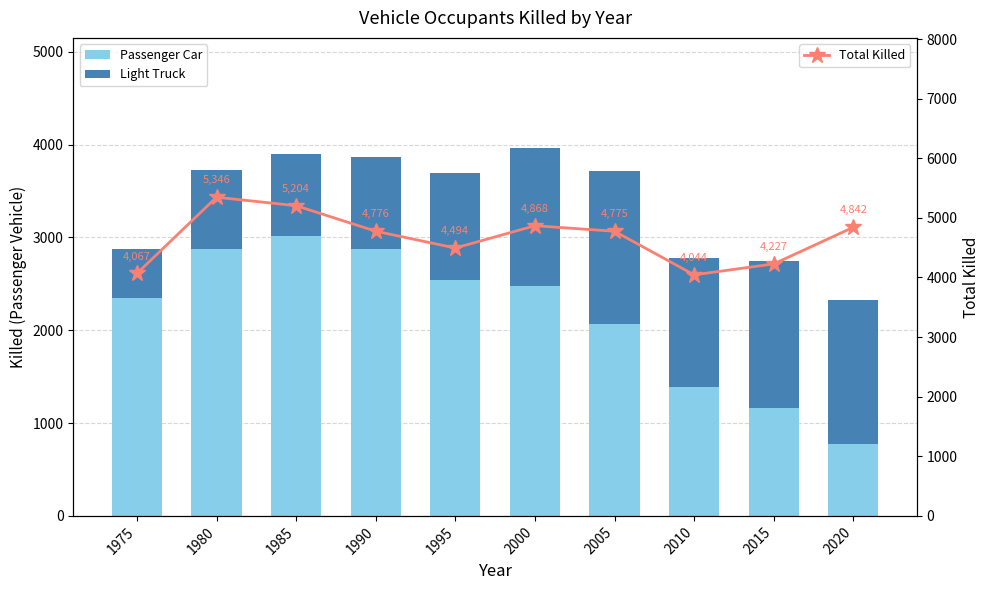

What is the difference between the second highest and minimum values in the Light Truck series?

1054